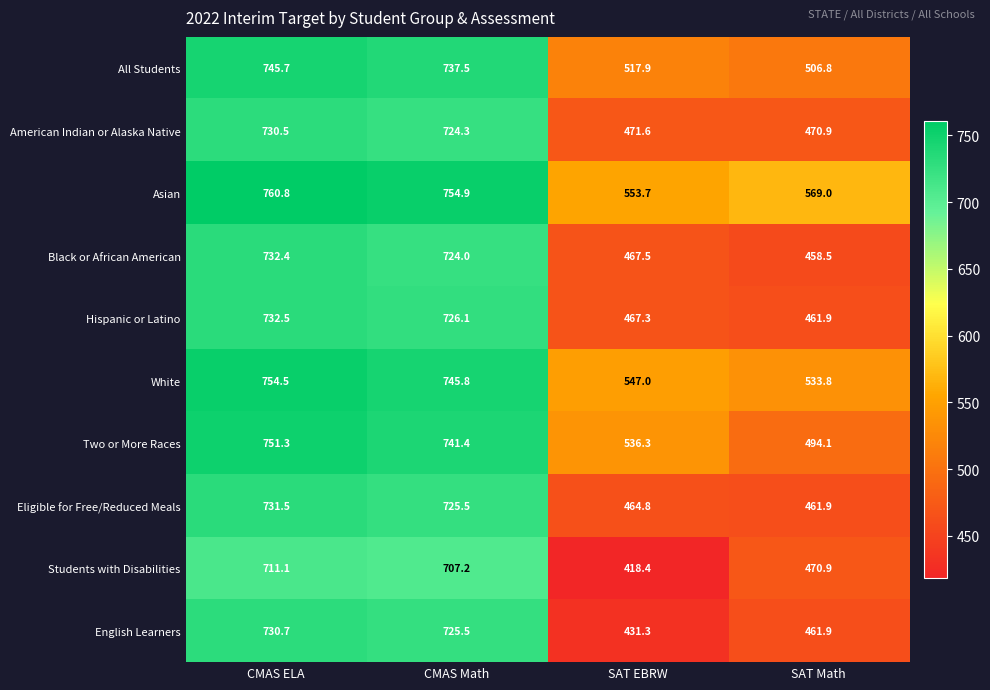

What is the difference between the highest and lowest values at CMAS Math?

47.7